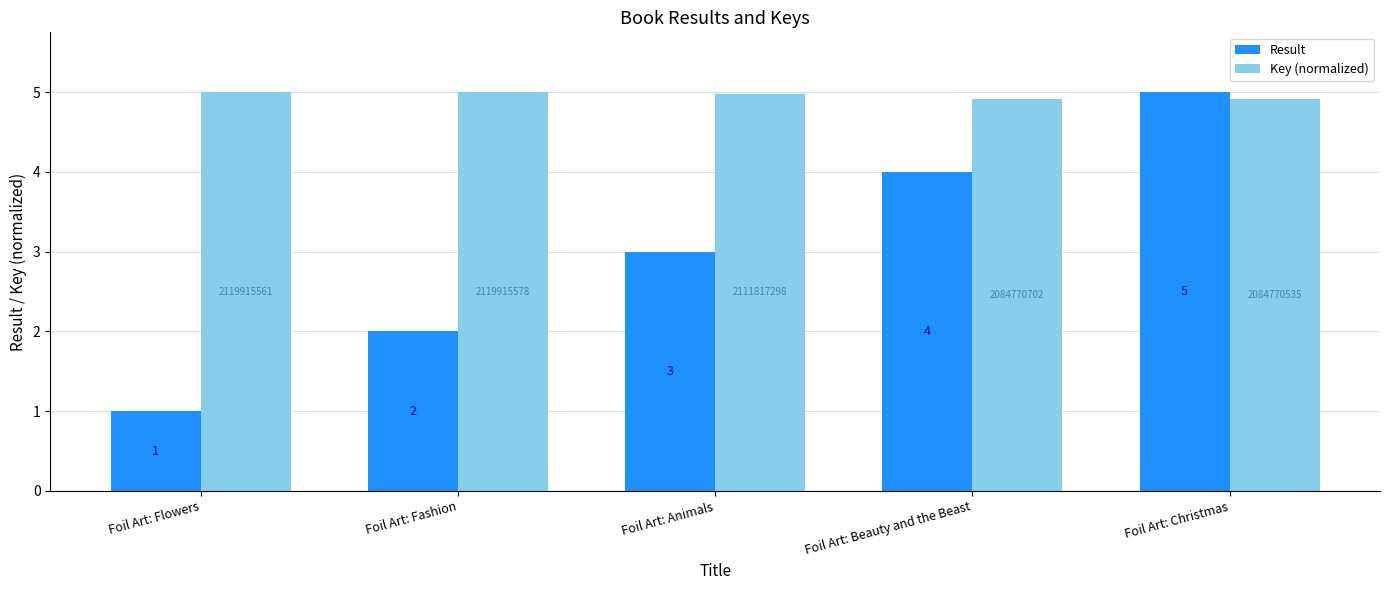

What is the average value of the Key (normalized) series?

5.0